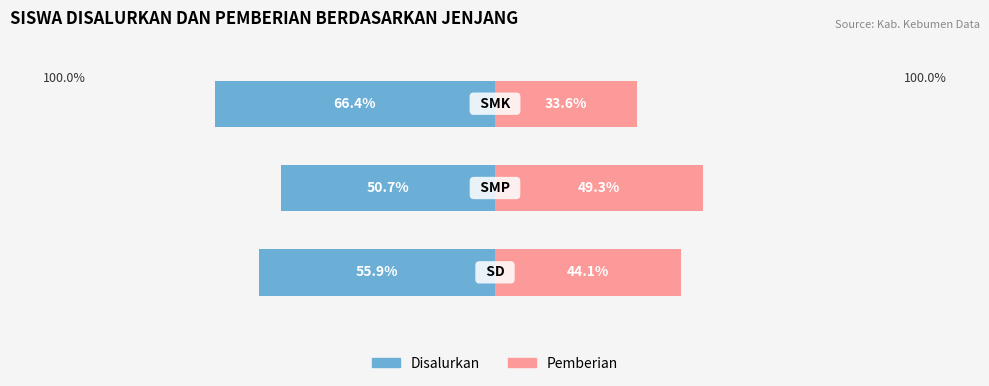

Is it true that Pemberian equals 21.2 at 2?

False